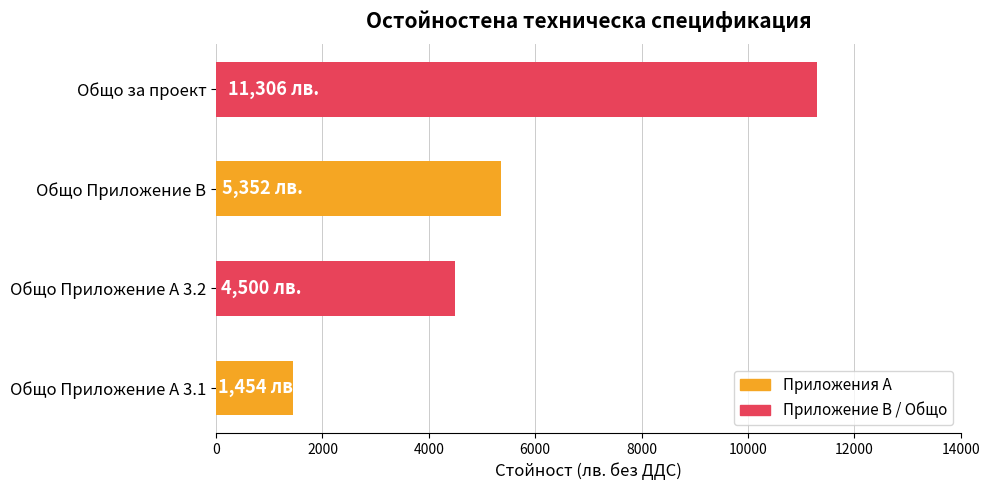

Count the number of categories in the chart.

4